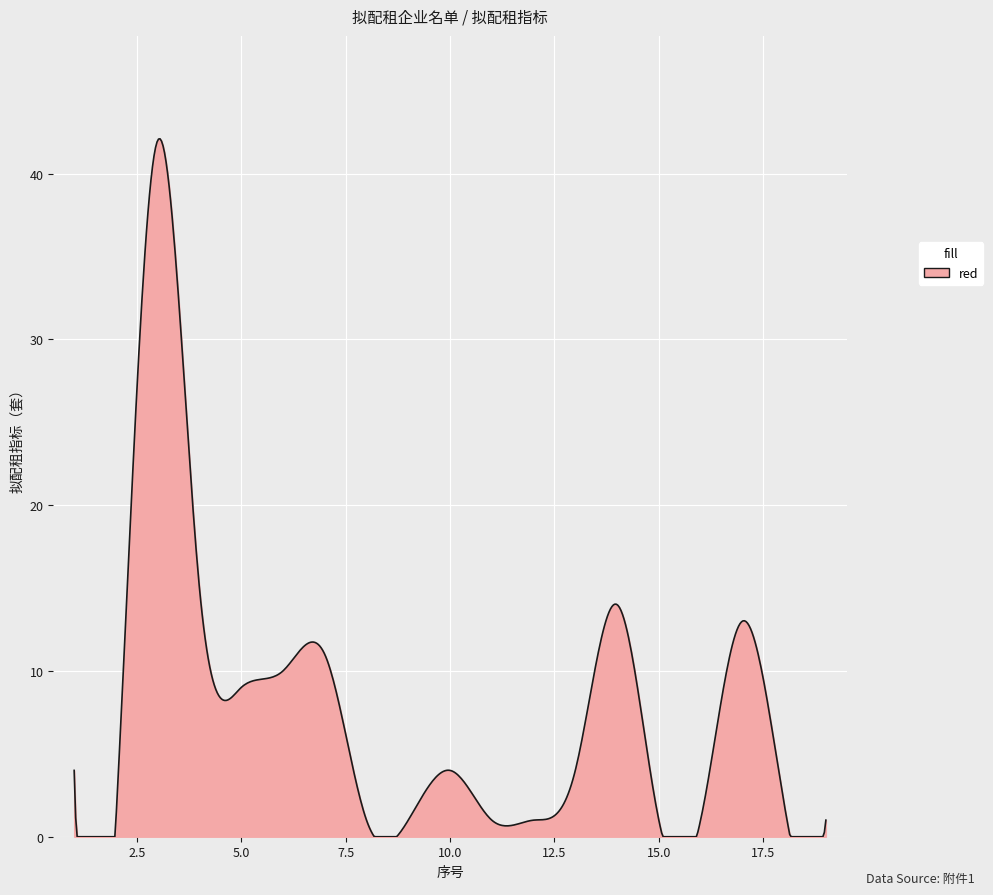

What is the maximum value shown in the chart?

42.1